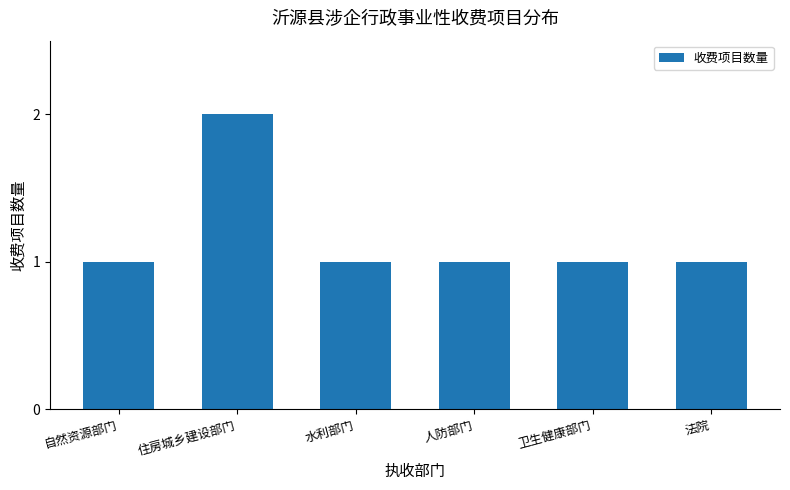

Are the bars horizontal?

No